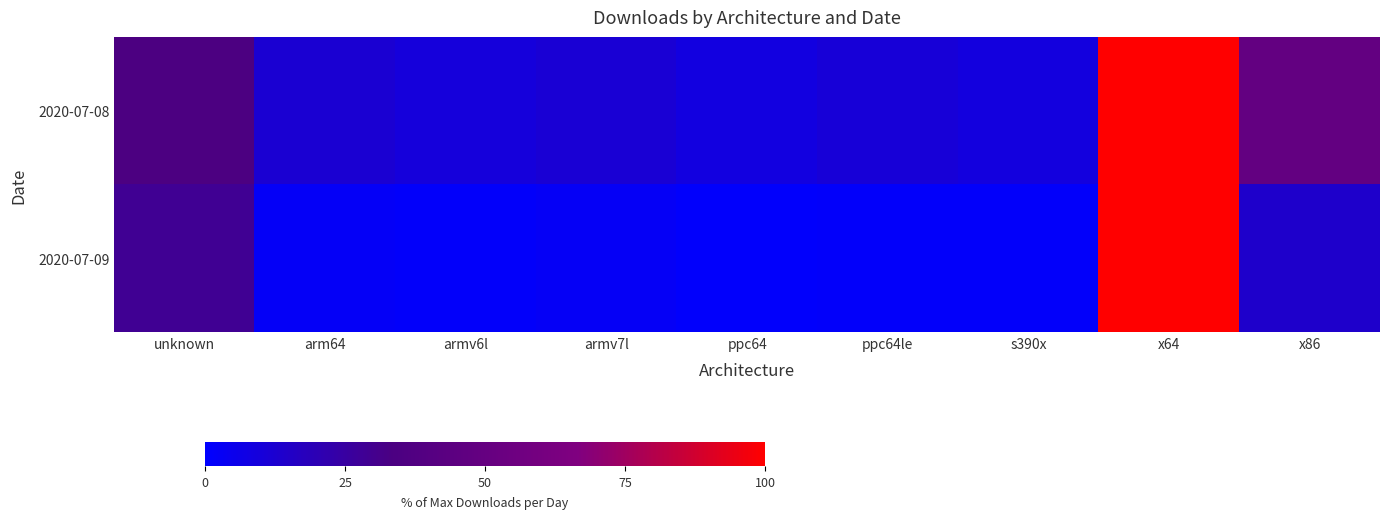

Reading left to right, list all the values displayed in this chart.

2020-07-08: unknown=34.7	arm64=11.8	armv6l=9.4	armv7l=11.7	ppc64=8.5	ppc64le=10.8	s390x=9.0	x64=100.0	x86=48.8
2020-07-09: unknown=28.9	arm64=2.2	armv6l=1.5	armv7l=2.6	ppc64=1.1	ppc64le=1.4	s390x=1.5	x64=100.0	x86=13.8